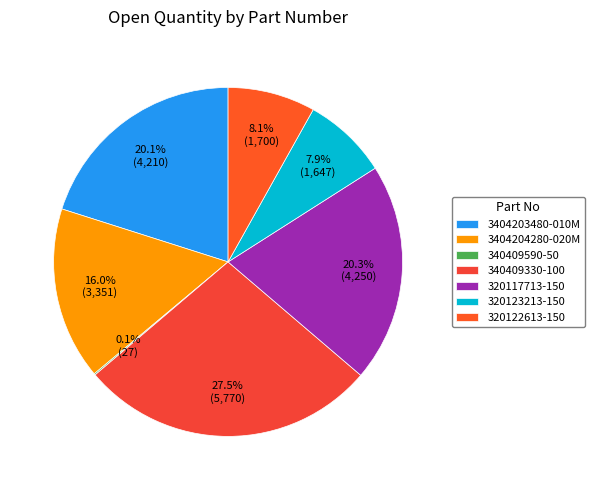

Combined, what portion of the pie is 320117713-150 and 340409330-100?

47.8%